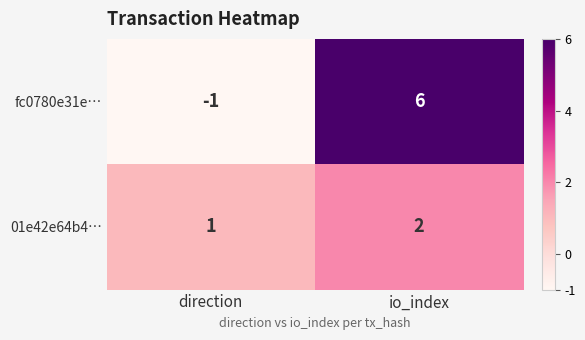

Which series has the largest range (max minus min)?

fc0780e31e…